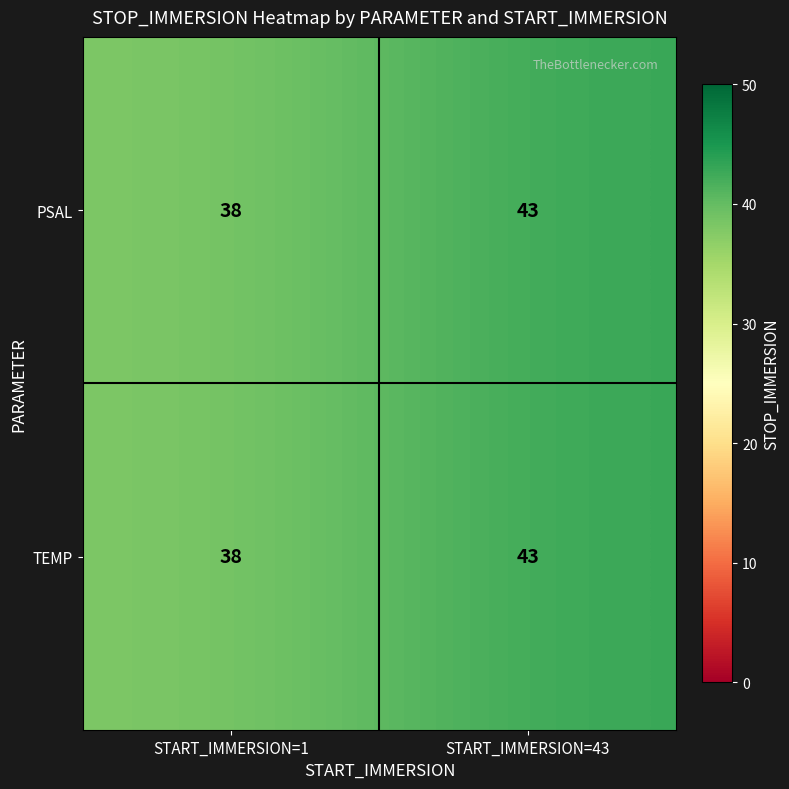

At how many categories does at least one series exceed 42?

1